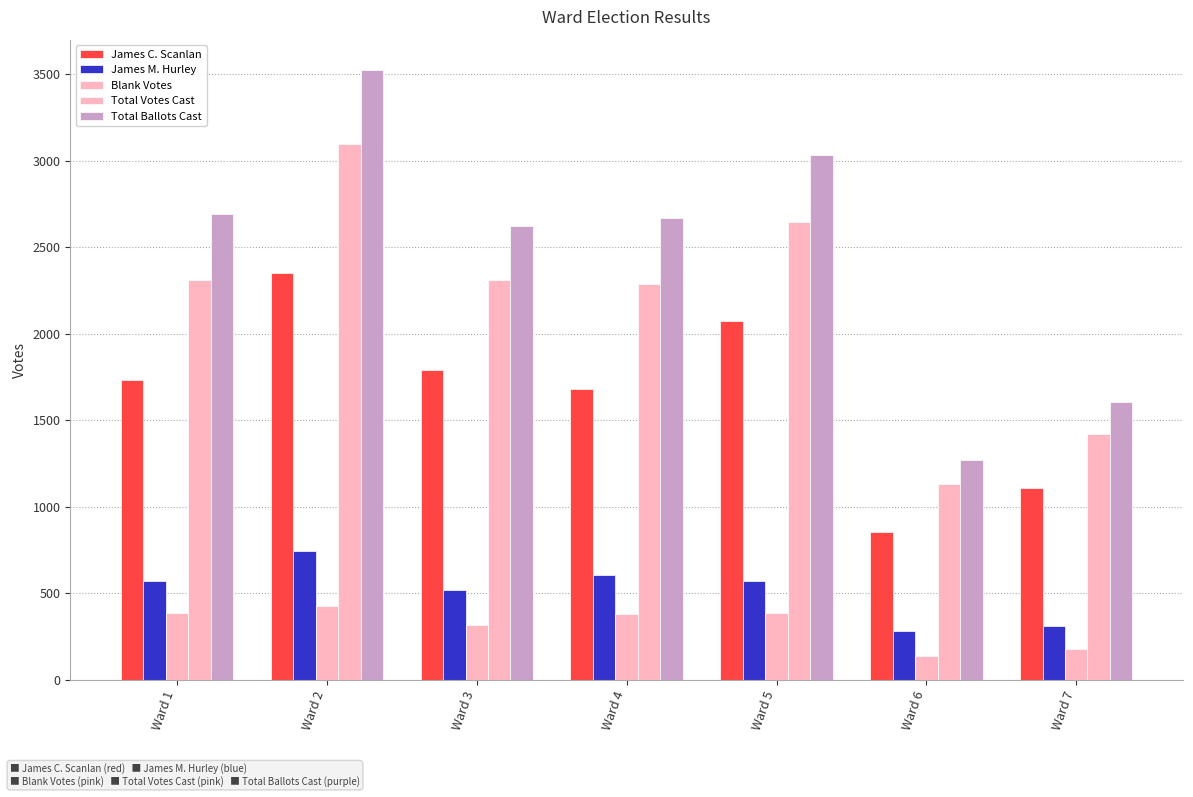

Which series has the widest spread of values?

Total Ballots Cast